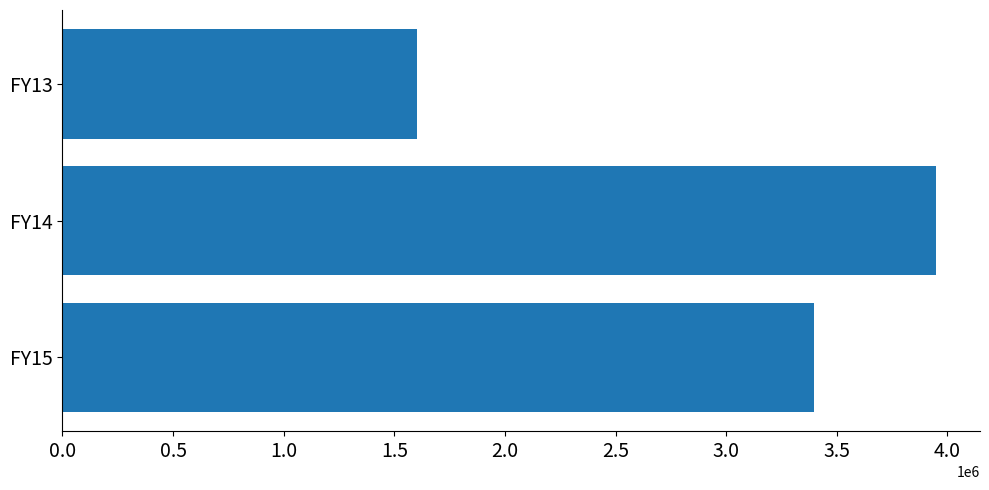

Reading bottom to top, what are all the values shown in this chart?

3398995	3949980	1604576